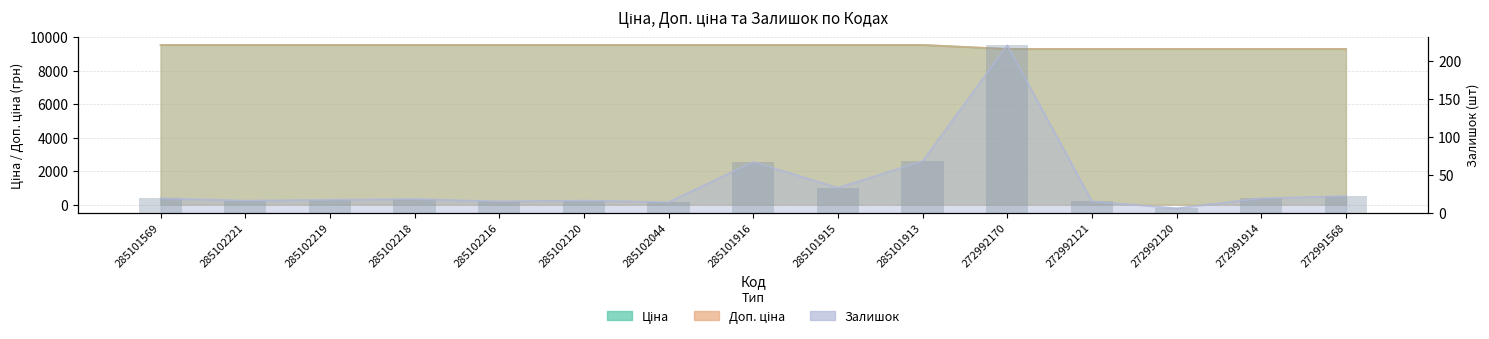

Reading right to left, transcribe all the data shown in this chart.

Ціна: 272991568=9293.2	272991914=9293.2	272992120=9293.2	272992121=9293.2	272992170=9293.2	285101913=9531.7	285101915=9531.7	285101916=9531.7	285102044=9531.7	285102120=9531.7	285102216=9531.7	285102218=9531.7	285102219=9531.7	285102221=9531.7	285101569=9531.7
Доп. ціна: 272991568=9293.2	272991914=9293.2	272992120=9293.2	272992121=9293.2	272992170=9293.2	285101913=9531.7	285101915=9531.7	285101916=9531.7	285102044=9531.7	285102120=9531.7	285102216=9531.7	285102218=9531.7	285102219=9531.7	285102221=9531.7	285101569=9531.7
Залишок: 272991568=22.0	272991914=19.0	272992120=6.0	272992121=15.0	272992170=221.0	285101913=68.0	285101915=33.0	285101916=67.0	285102044=14.0	285102120=16.0	285102216=15.0	285102218=18.0	285102219=17.0	285102221=16.0	285101569=19.0